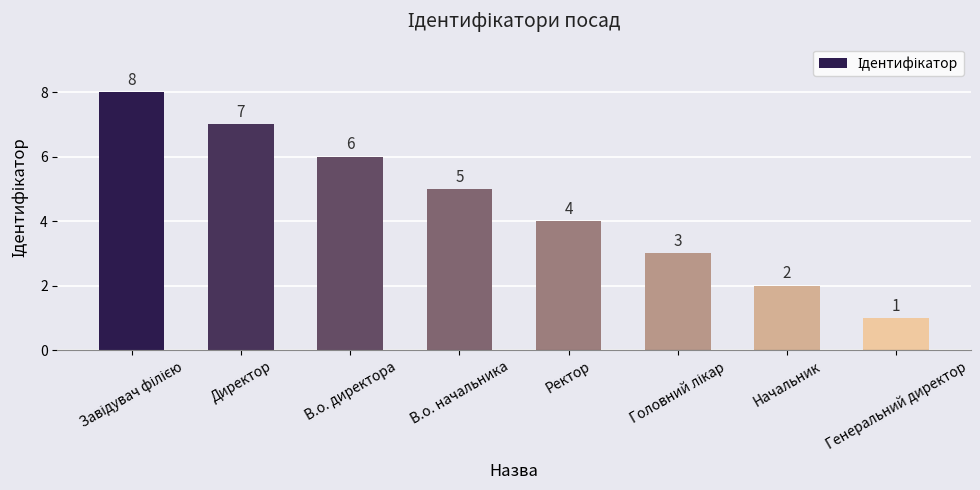

What is the ratio of the value at В.о. начальника to the value at Директор?

0.7